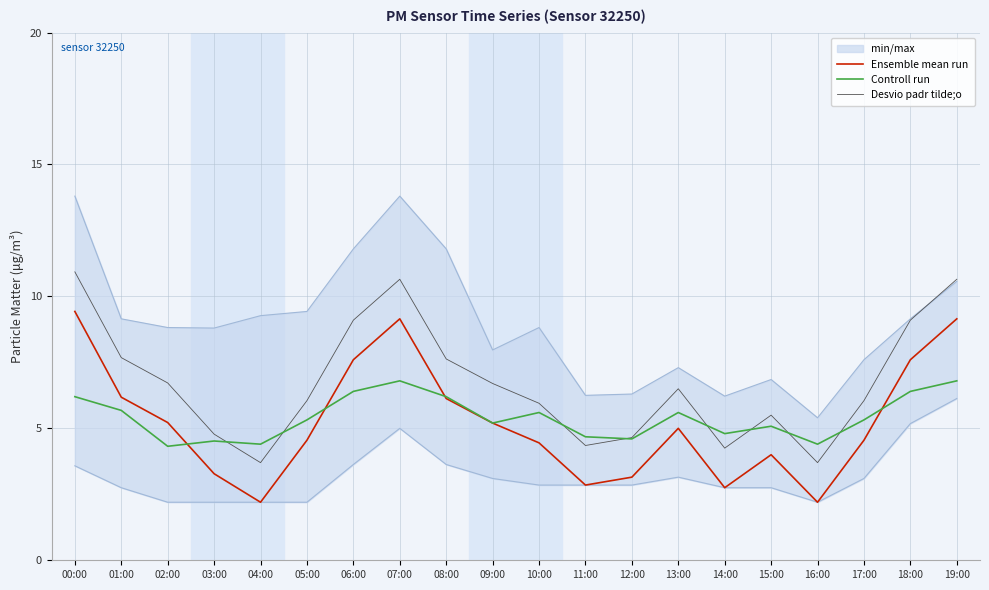

At which category does Ensemble mean run reach its first local peak?

07:00